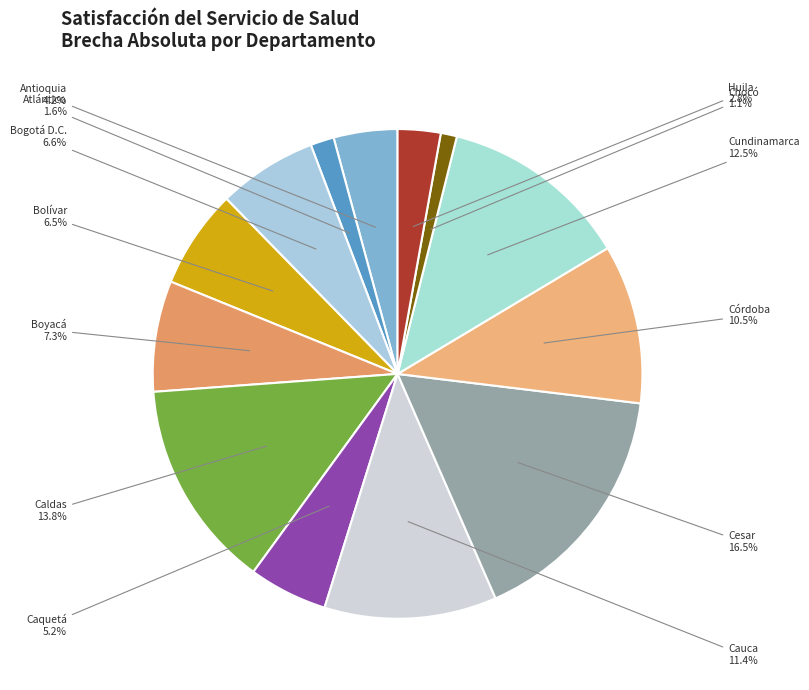

How many segments does this pie chart have?

13